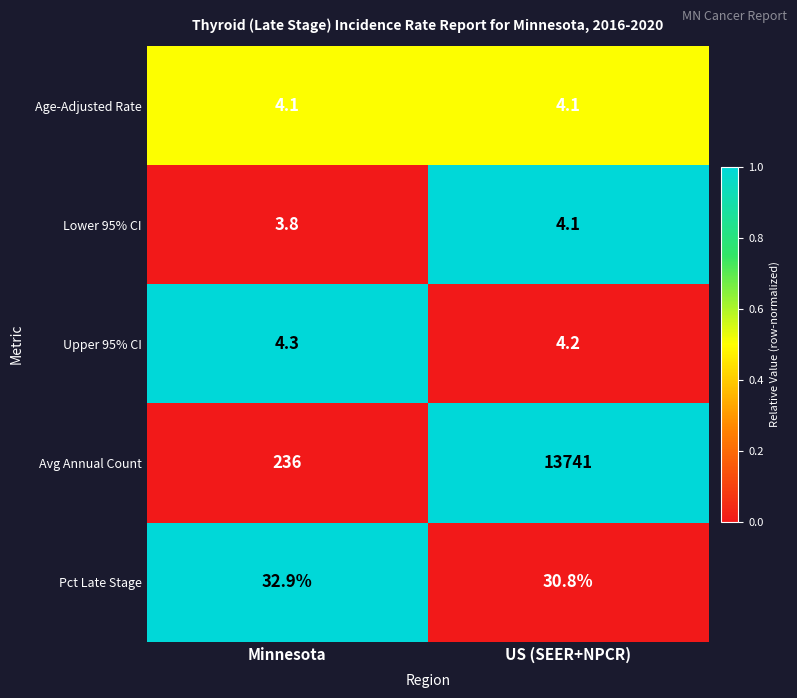

How many data points does each series have?

2